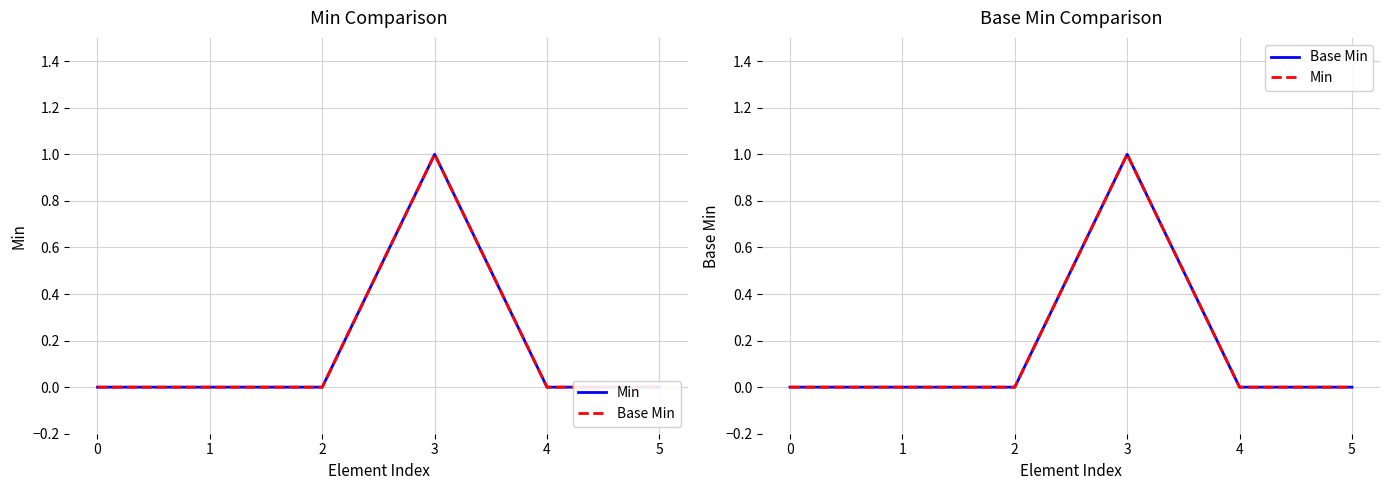

Reading left to right, what are all the values shown in this chart?

Min: 0=0	1=0	2=0	3=1	4=0	5=0
Base Min: 0=0	1=0	2=0	3=1	4=0	5=0